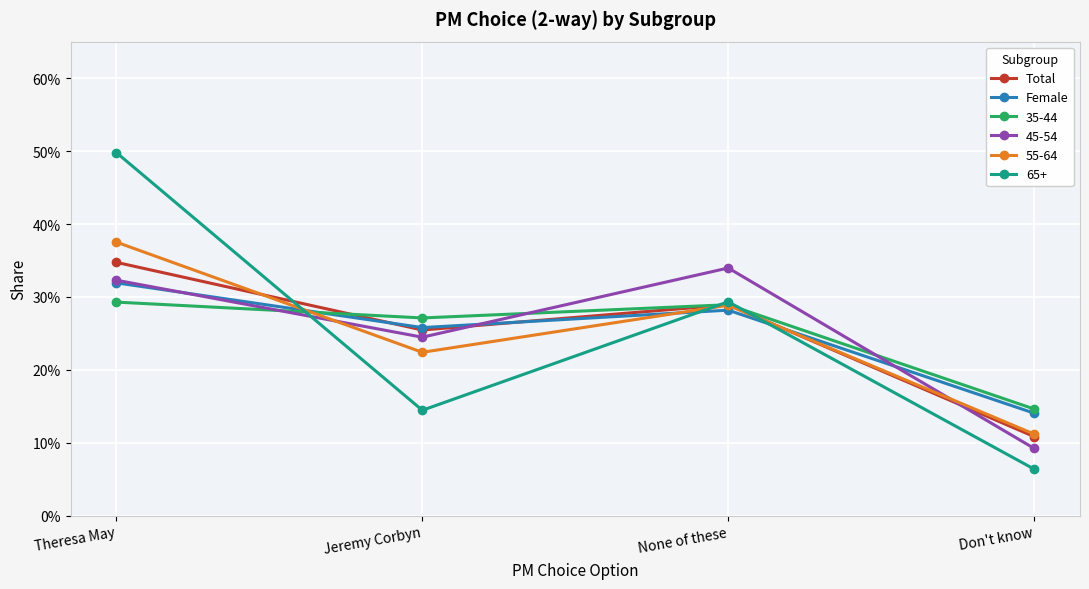

Where is the first local minimum for Female?

Jeremy Corbyn